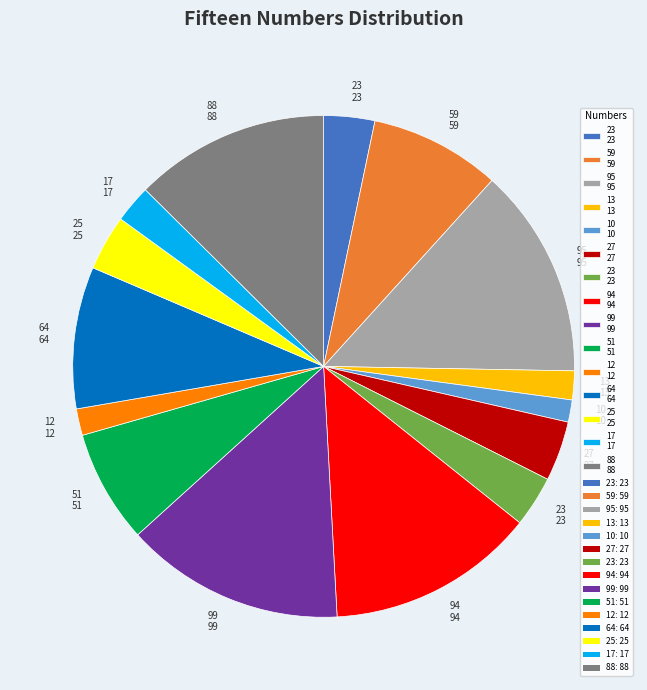

Is there a majority slice in this chart?

No